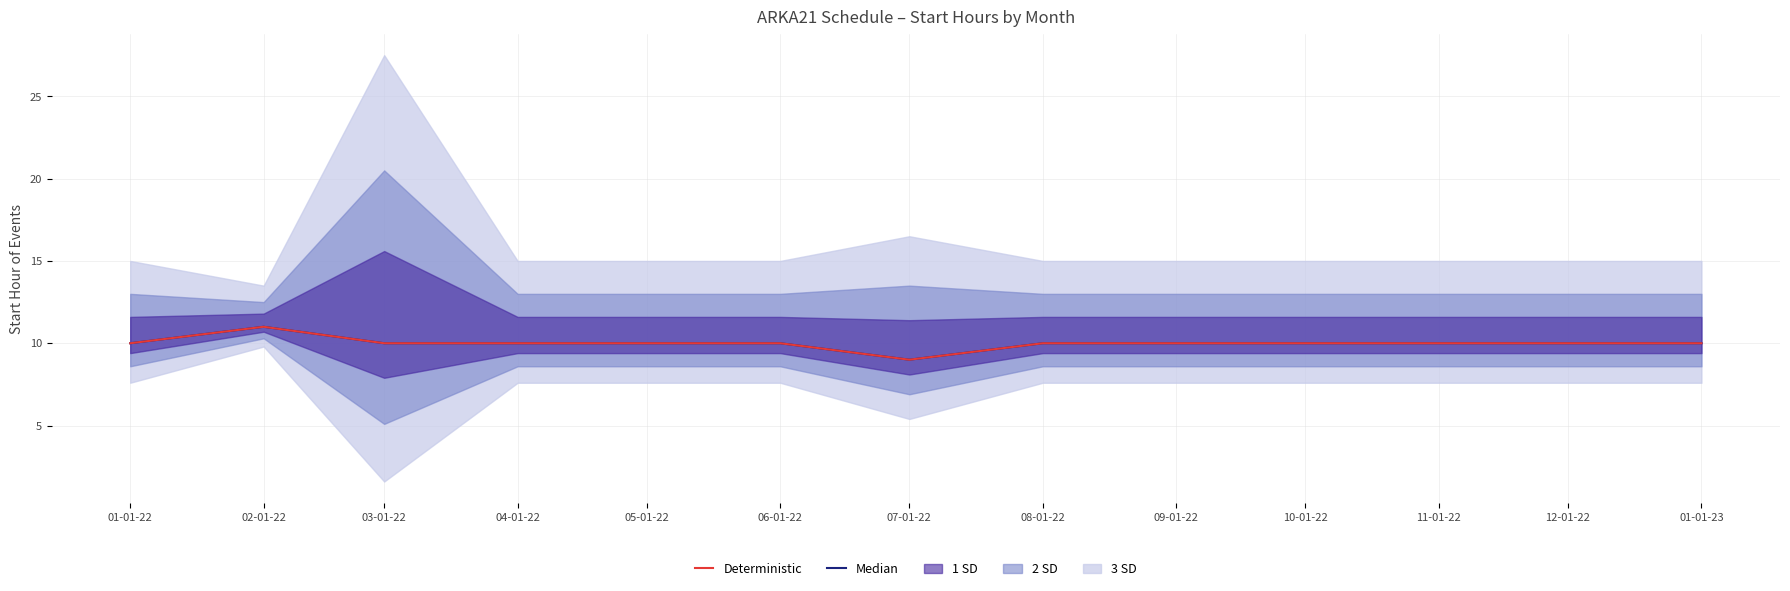

Reading left to right, list all the values displayed in this chart.

Median: 01-01-22=10	02-01-22=11	03-01-22=10	04-01-22=10	05-01-22=10	06-01-22=10	07-01-22=9	08-01-22=10	09-01-22=10	10-01-22=10	11-01-22=10	12-01-22=10	01-01-23=10
Deterministic: 01-01-22=10	02-01-22=11	03-01-22=10	04-01-22=10	05-01-22=10	06-01-22=10	07-01-22=9	08-01-22=10	09-01-22=10	10-01-22=10	11-01-22=10	12-01-22=10	01-01-23=10